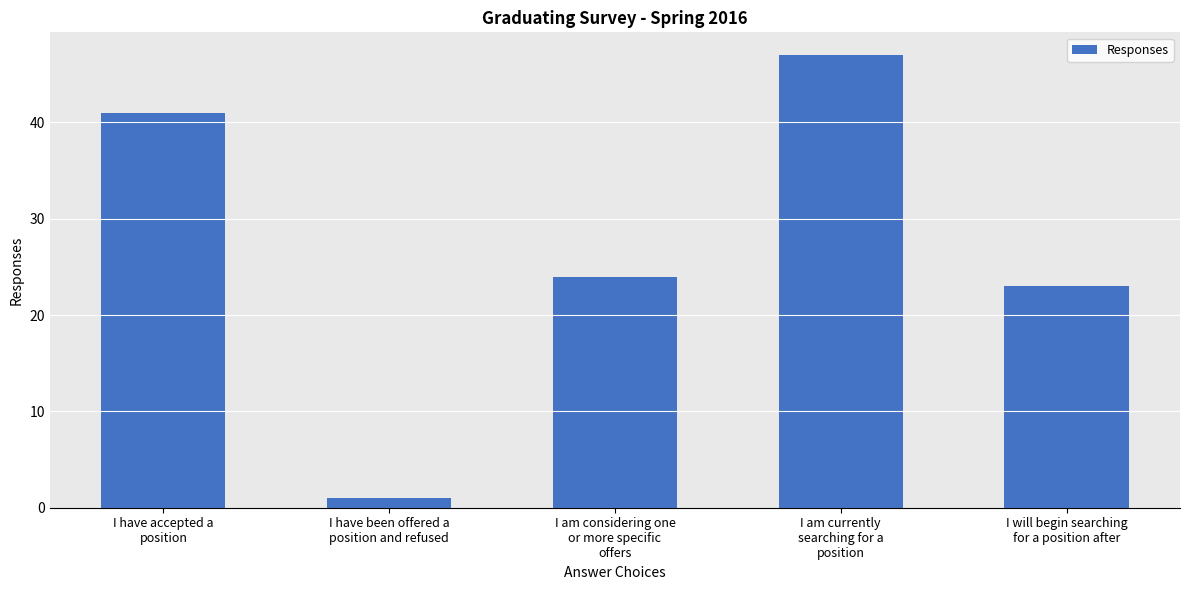

How many categories are shown in the chart?

5